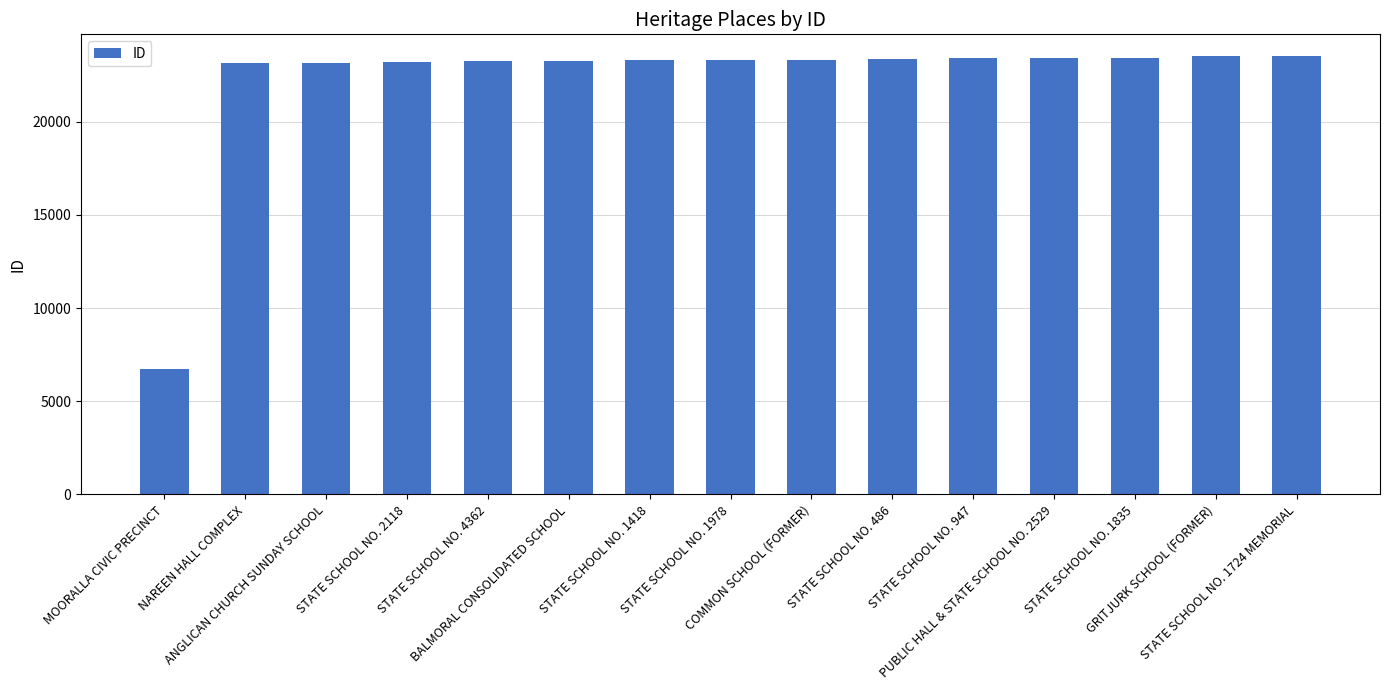

What is the difference between the values at STATE SCHOOL NO. 1724 MEMORIAL and STATE SCHOOL NO. 947?

120